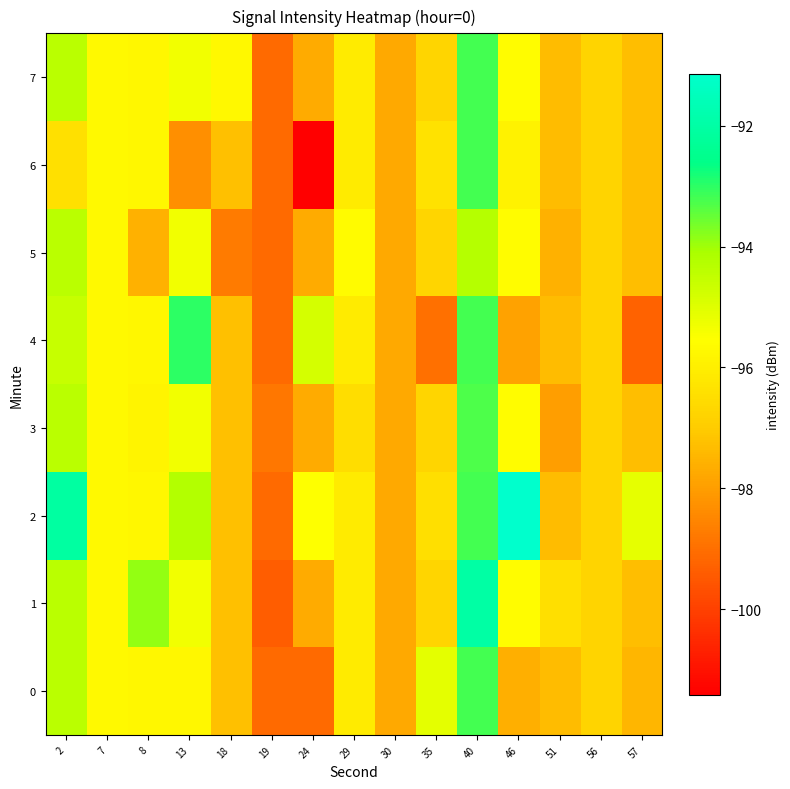

Which series has the largest total across all categories?

row_2